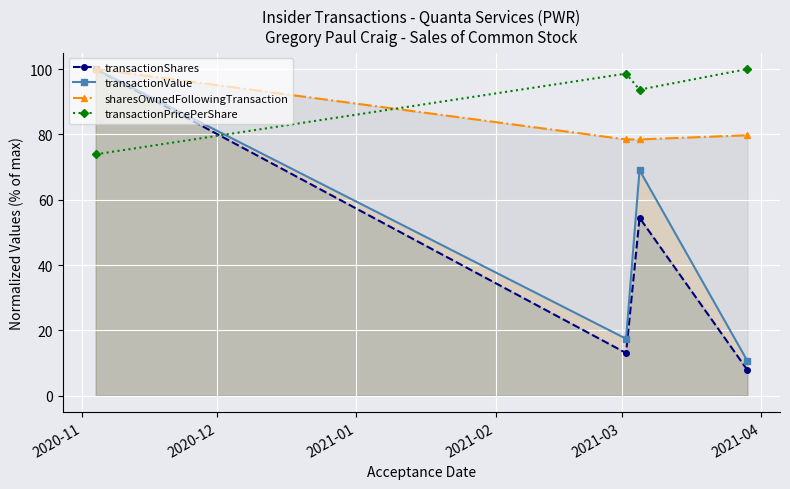

Which series has the largest range (max minus min)?

transactionShares